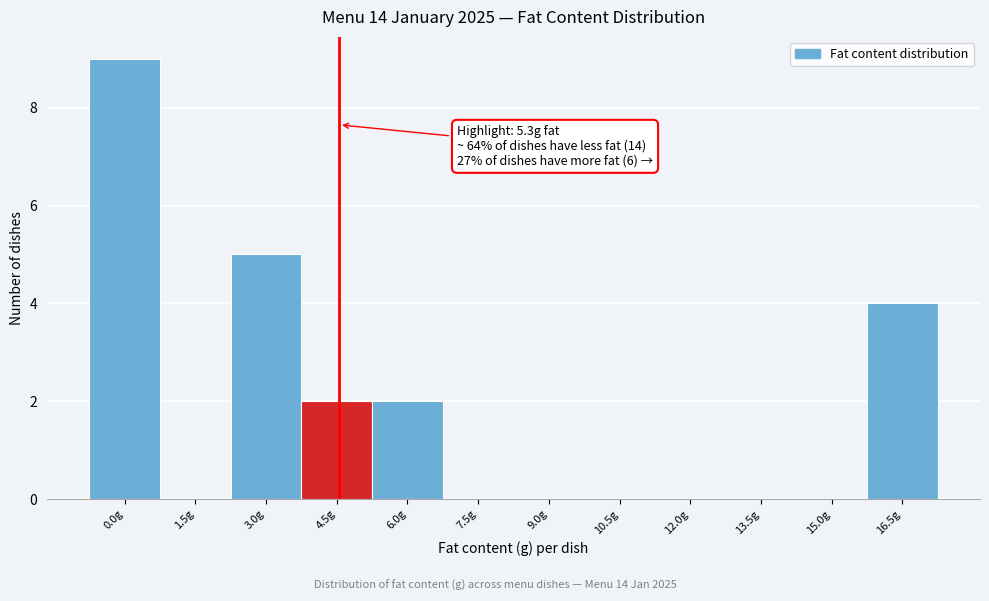

Reading left to right, what are all the values shown in this chart?

0.0g=9	1.5g=0	3.0g=5	4.5g=2	6.0g=2	7.5g=0	9.0g=0	10.5g=0	12.0g=0	13.5g=0	15.0g=0	16.5g=4